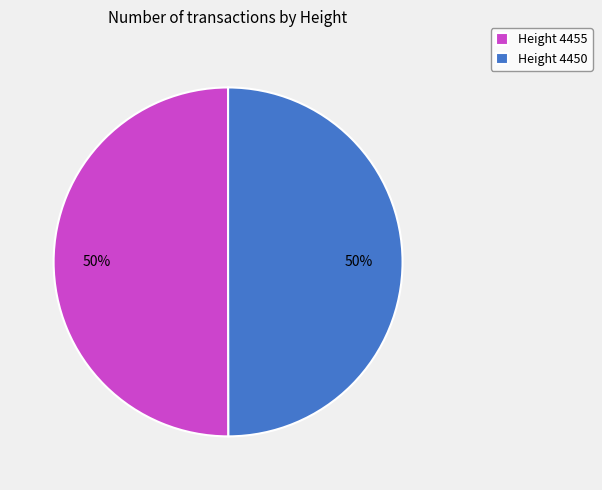

To the nearest percent, what is the average slice percentage?

50%